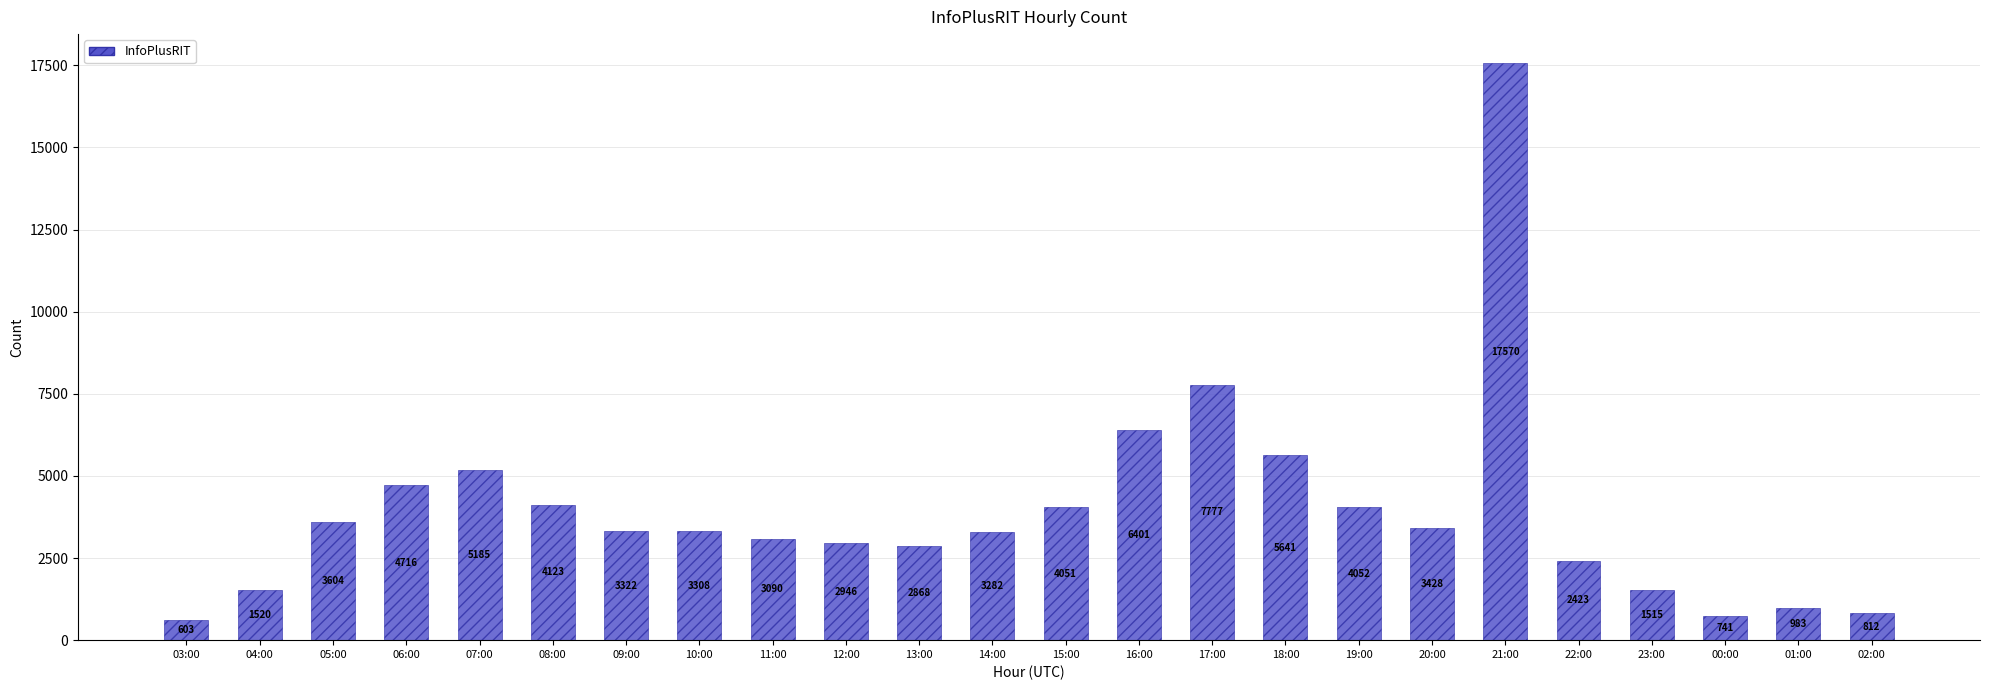

List the labels in order of value, largest first.

21:00, 17:00, 16:00, 18:00, 07:00, 06:00, 08:00, 19:00, 15:00, 05:00, 20:00, 09:00, 10:00, 14:00, 11:00, 12:00, 13:00, 22:00, 04:00, 23:00, 01:00, 02:00, 00:00, 03:00